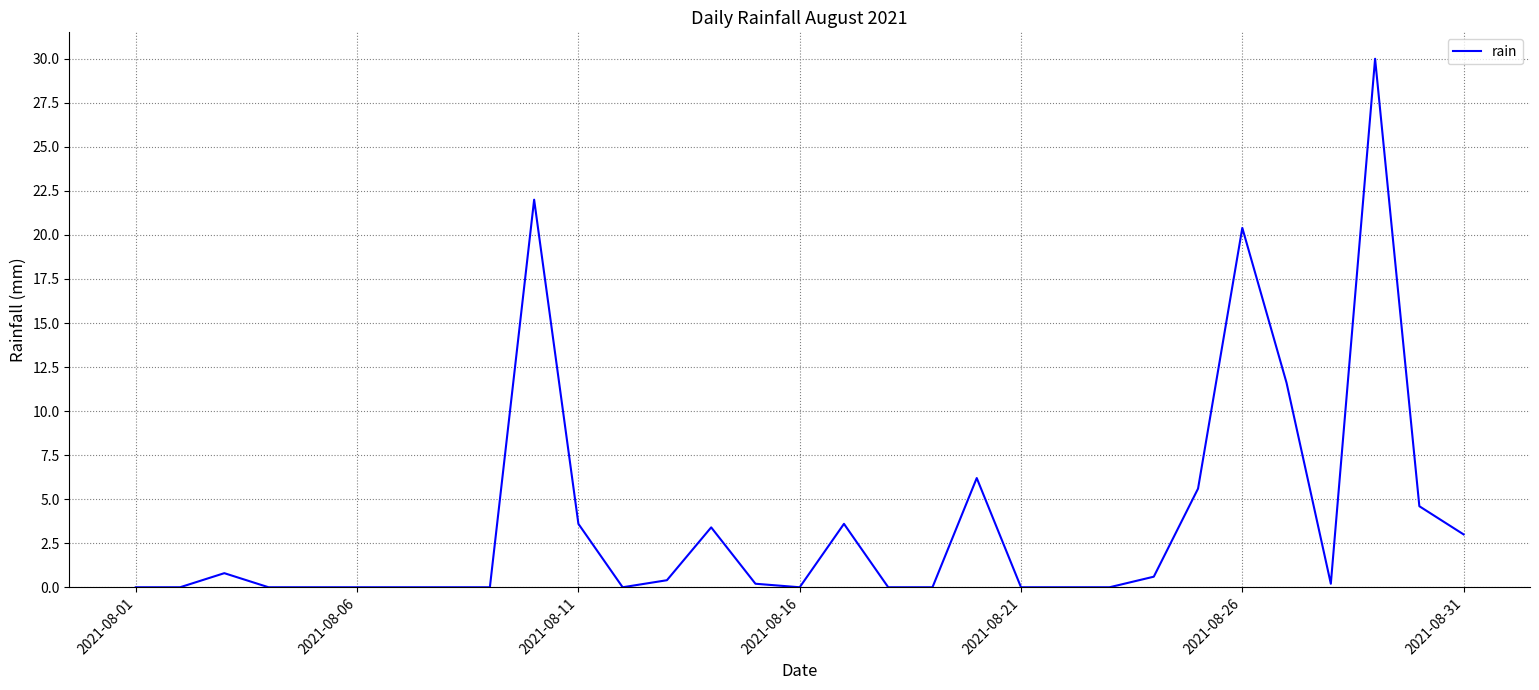

What is the greatest value displayed?

30.0